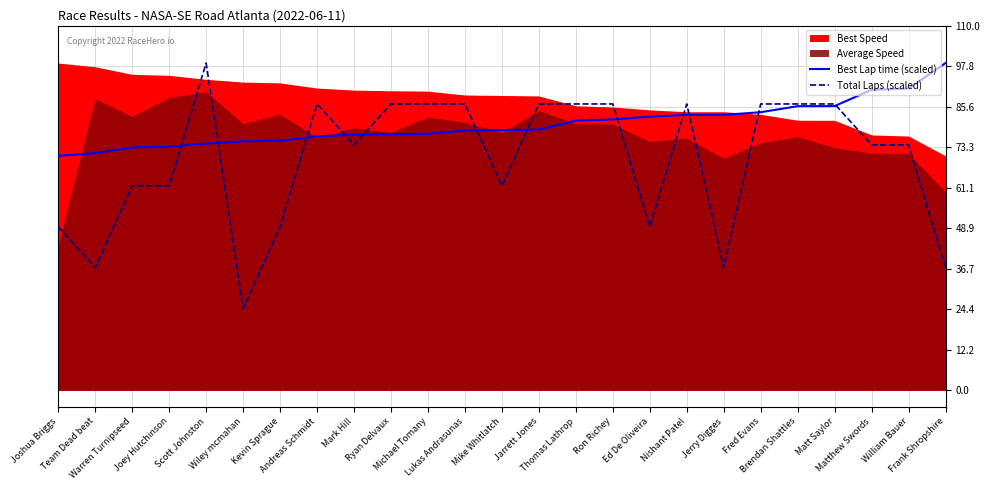

What value does the Total Laps (scaled) series have at Brendan Shattles?

86.4